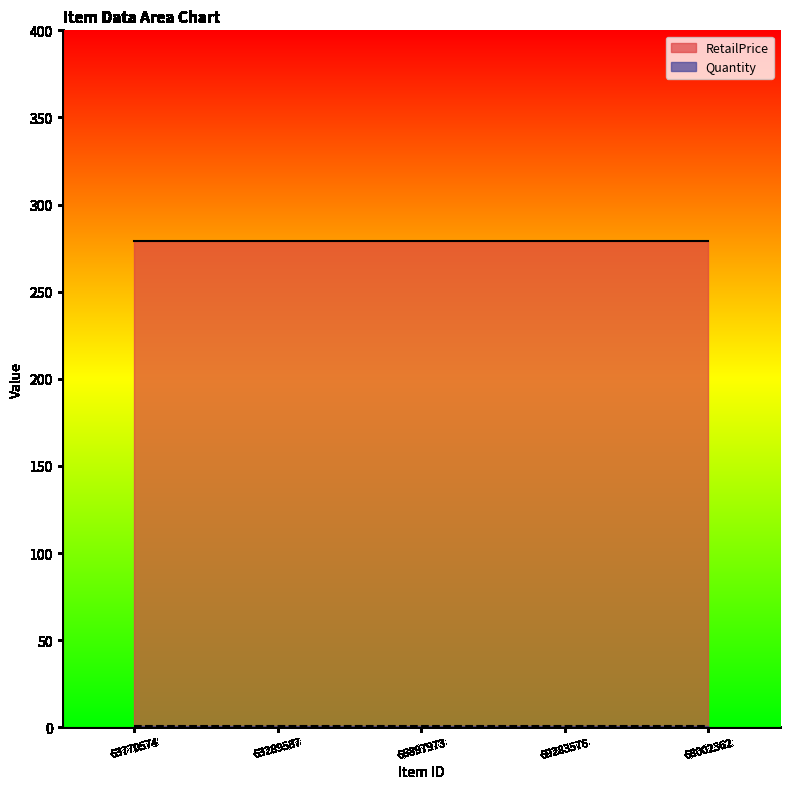

True or false: Quantity and RetailPrice intersect in this chart.

False